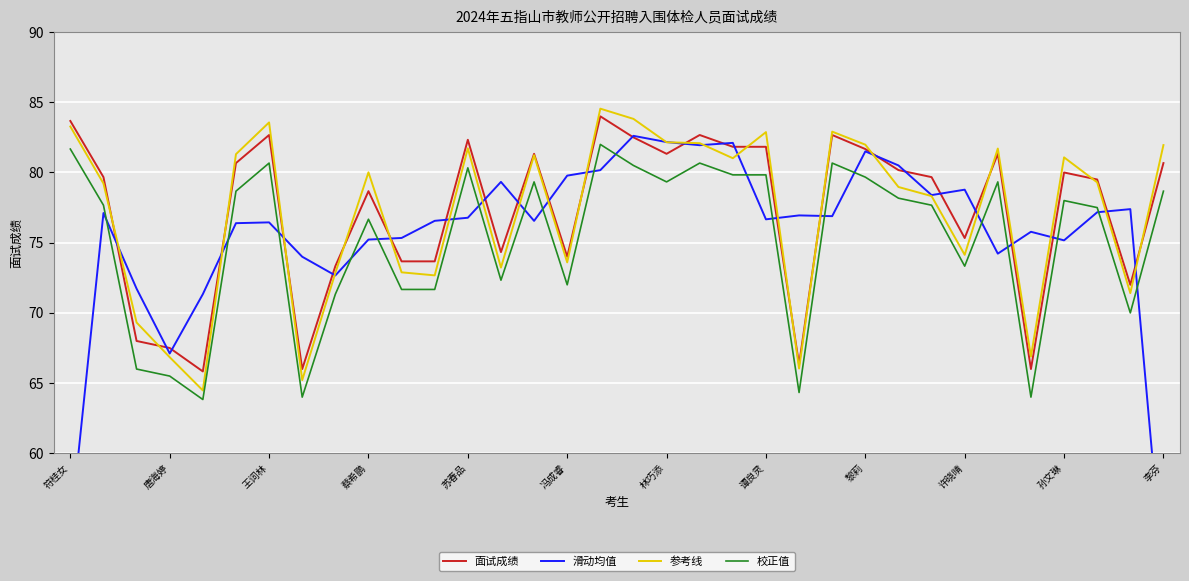

Is it true that 面试成绩 equals 17.9 at 苏春品?

False